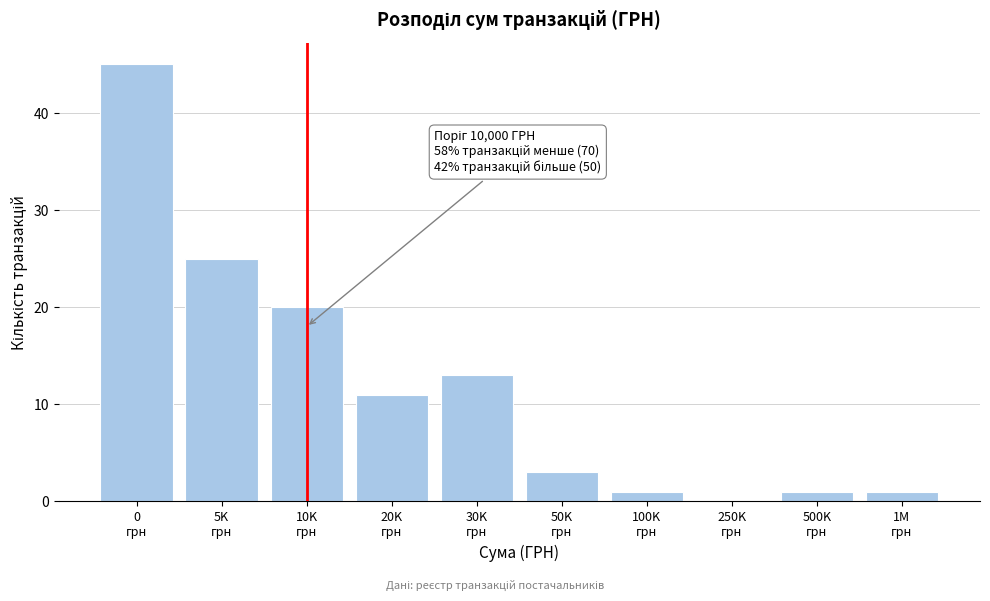

What is the maximum value shown in the chart?

45